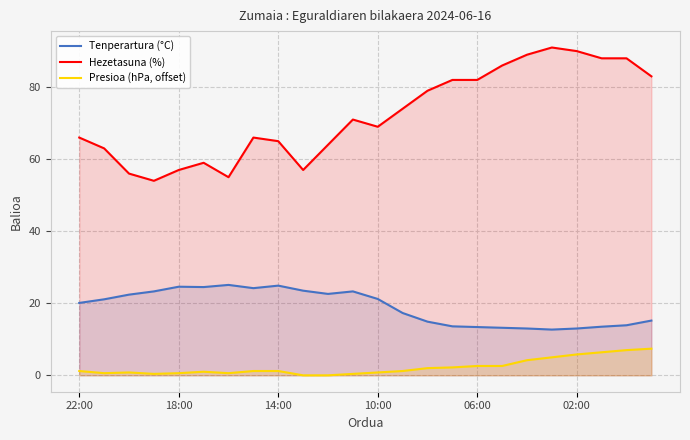

In Hezetasuna (%), how many points are lower than both neighbors (excluding endpoints)?

4